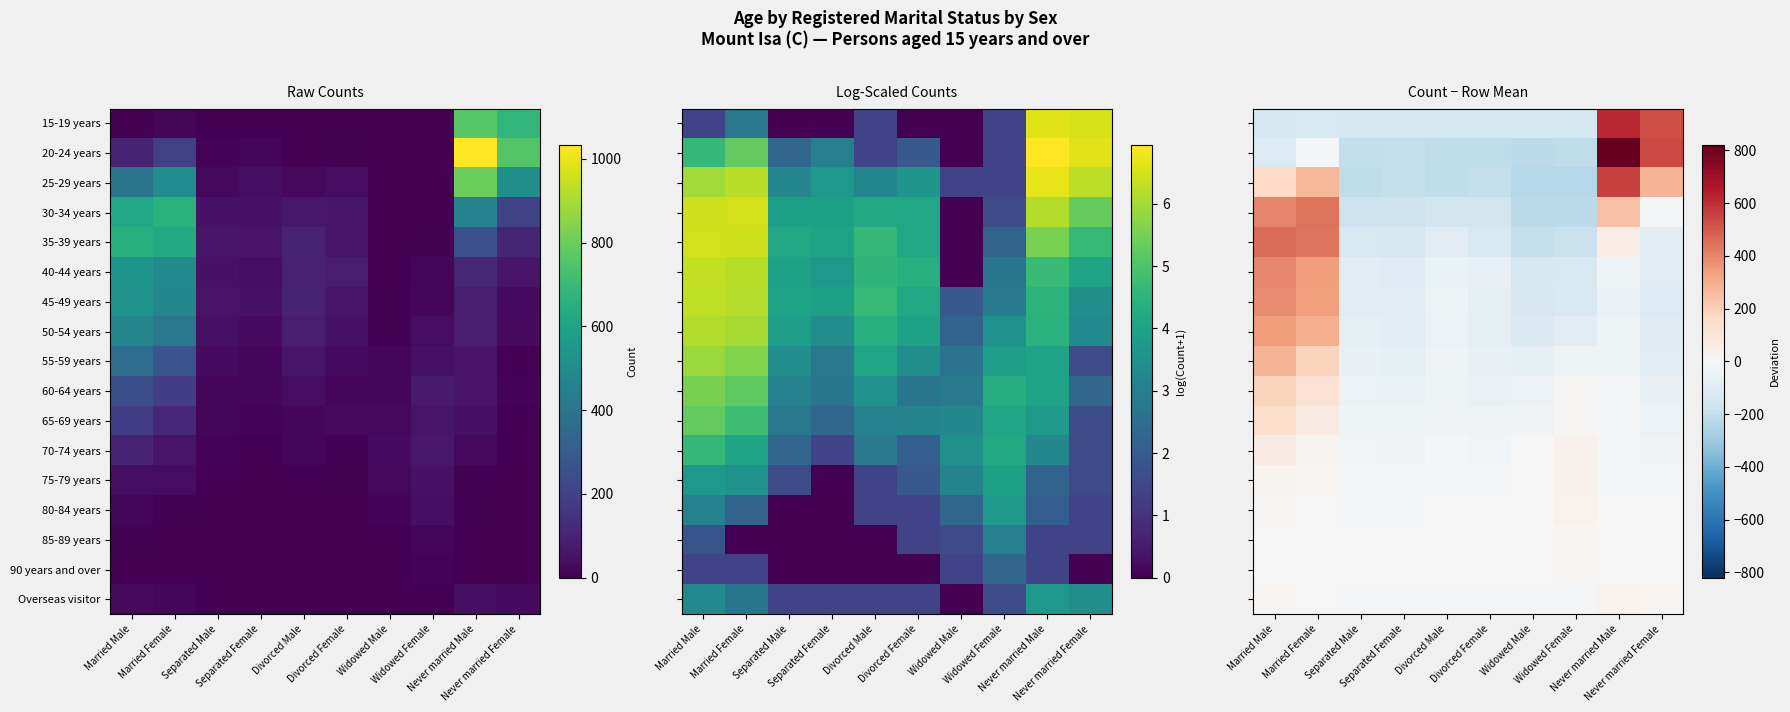

At which category is the sum across all series the highest?

Married Male